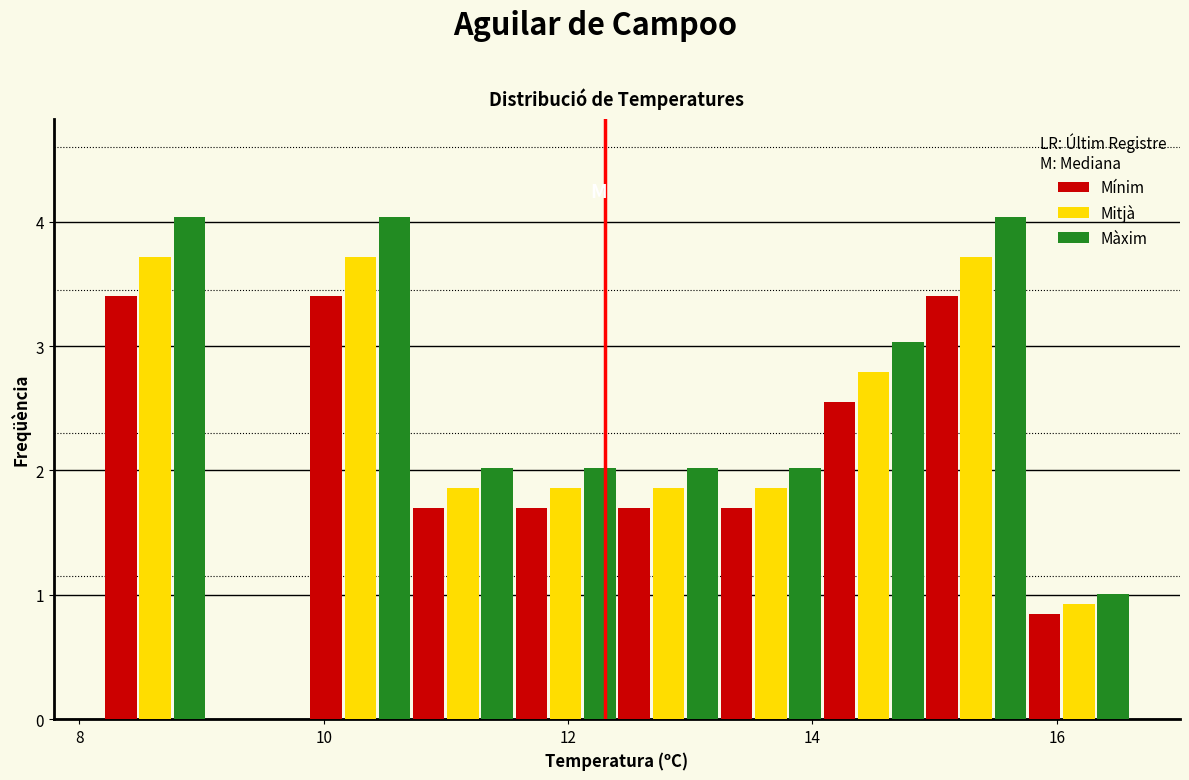

What is the height of the Mínim bar covering 11.56 to 12.40 on the x-axis? Neither the bar edges nor the heights are printed on the chart, so give them approximately, as read against the axes.

1.7